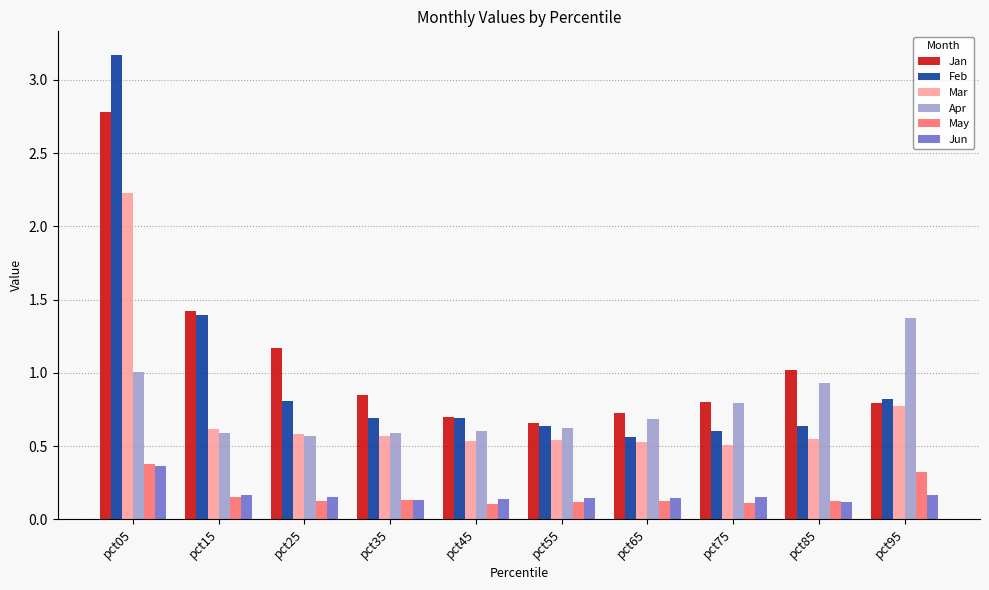

Which category has the highest value across all series?

pct05